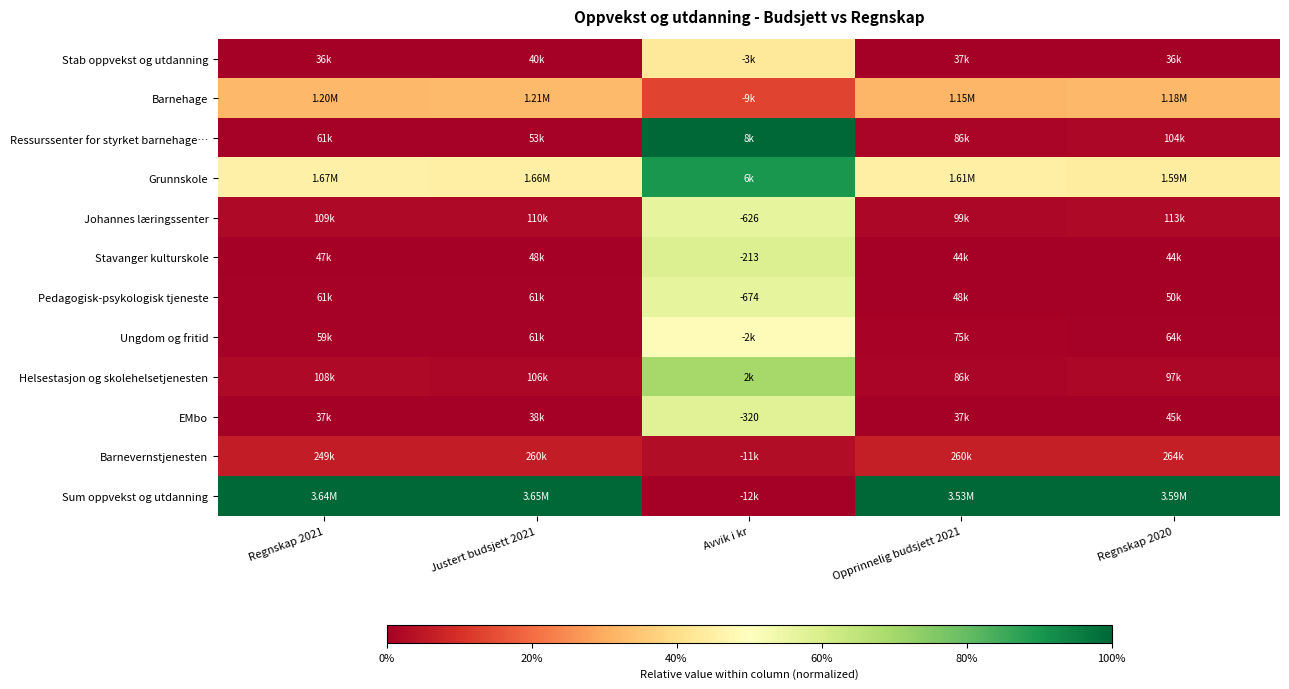

At how many categories does at least one series exceed 0?

5